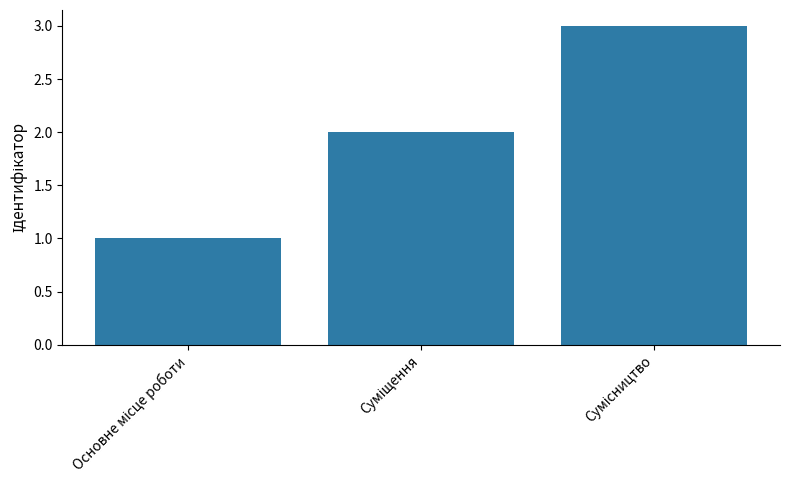

What is the maximum value shown in the chart?

3